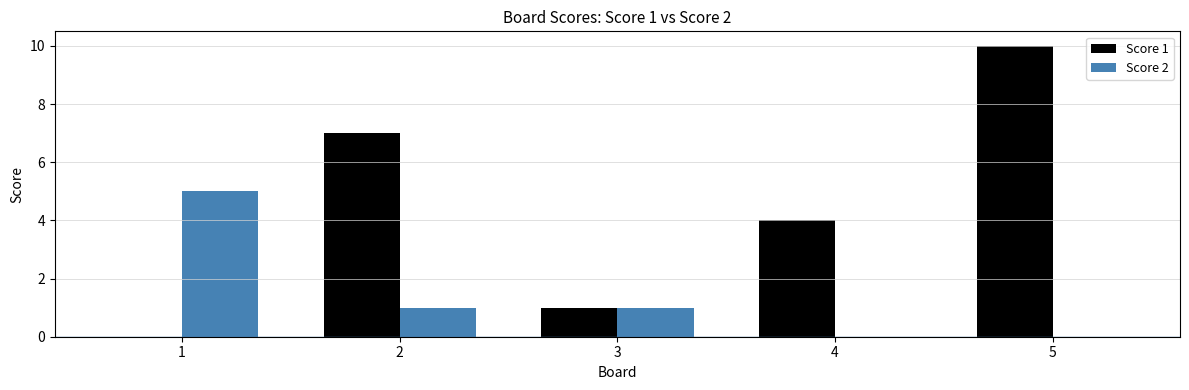

How many distinct data groups are displayed?

2